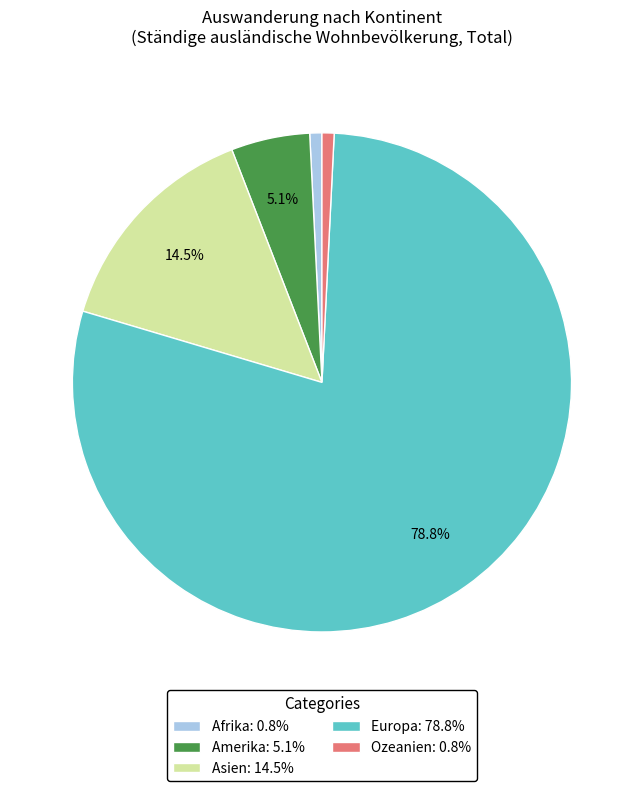

Is it true that Ozeanien is 12% of the pie?

False